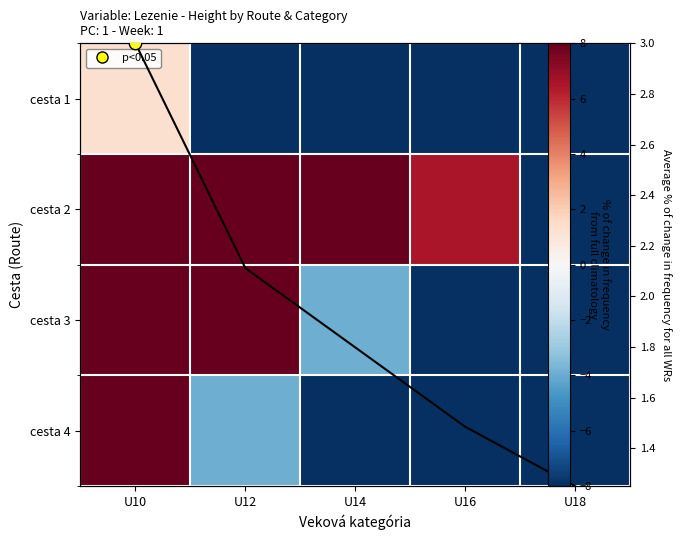

What is the approximate value of cesta 4 at U18?

-56.1